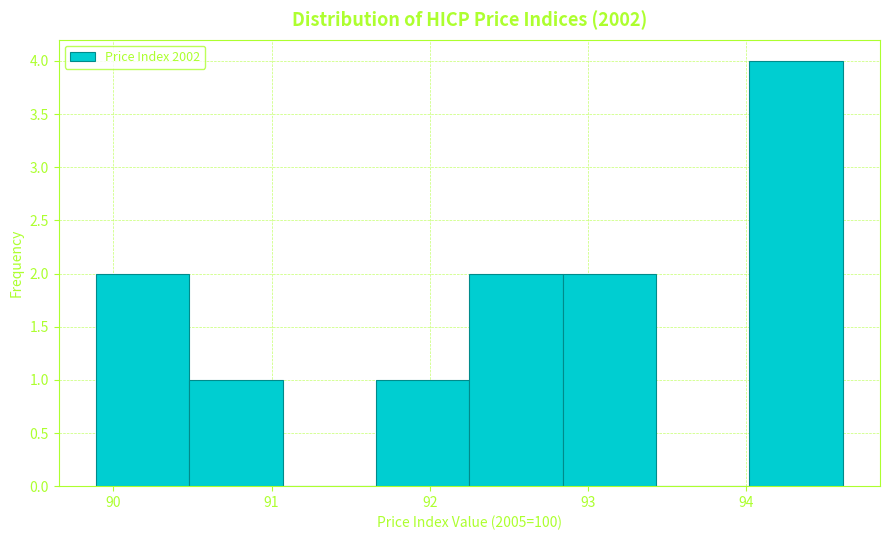

Reading left to right, transcribe this chart: for each bar, give the range it covers on the x-axis and its height. Neither the bar edges nor the heights are printed on the chart, so give them approximately, as read against the axes.

89.89 to 90.48: 2
90.48 to 91.07: 1
91.07 to 91.66: 0
91.66 to 92.25: 1
92.25 to 92.84: 2
92.84 to 93.43: 2
93.43 to 94.02: 0
94.02 to 94.61: 4